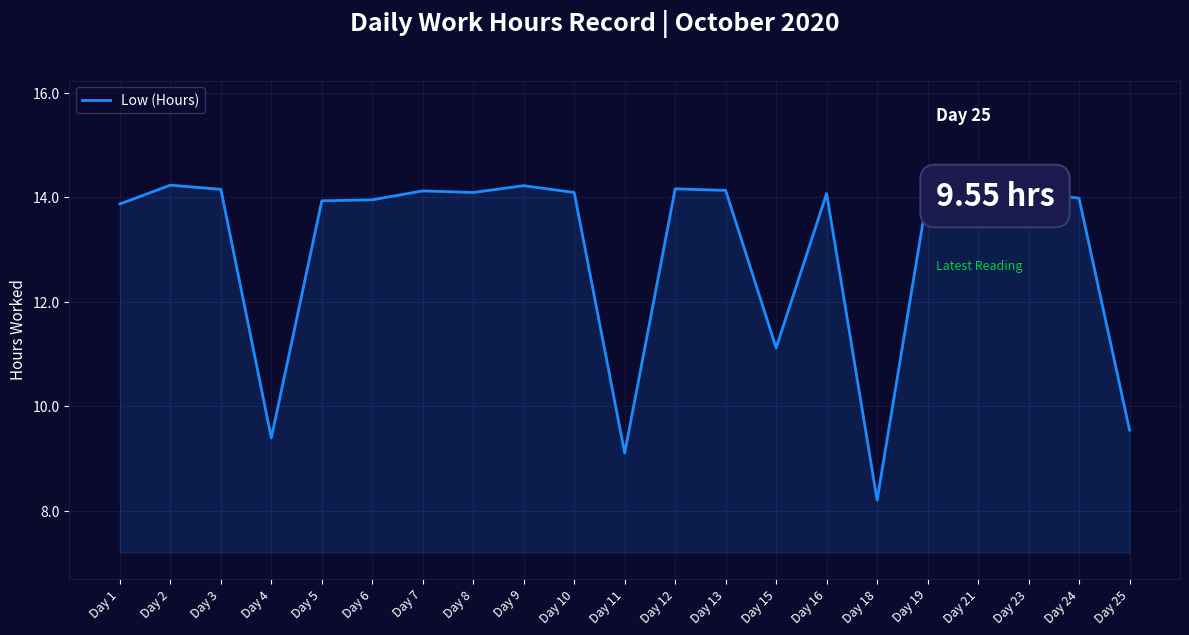

How many lines are shown in the chart?

1